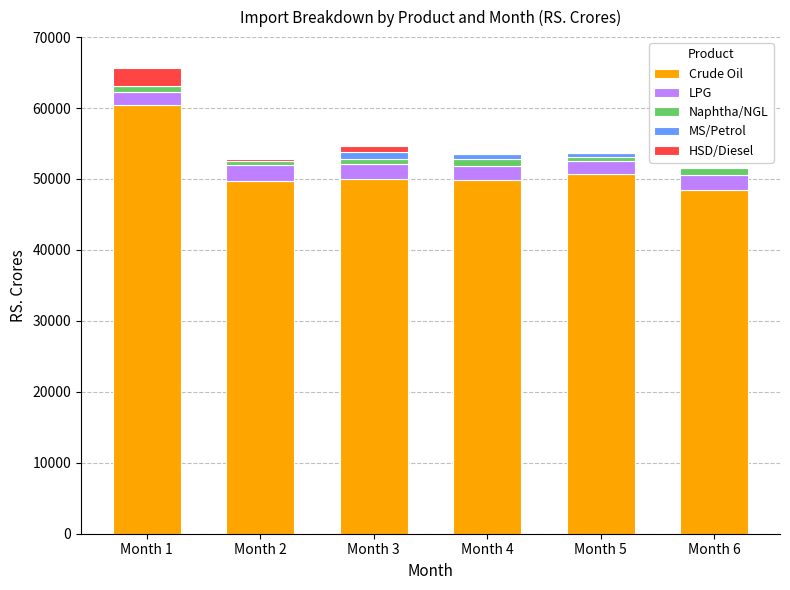

Which category has the highest value in the Crude Oil series?

Month 1